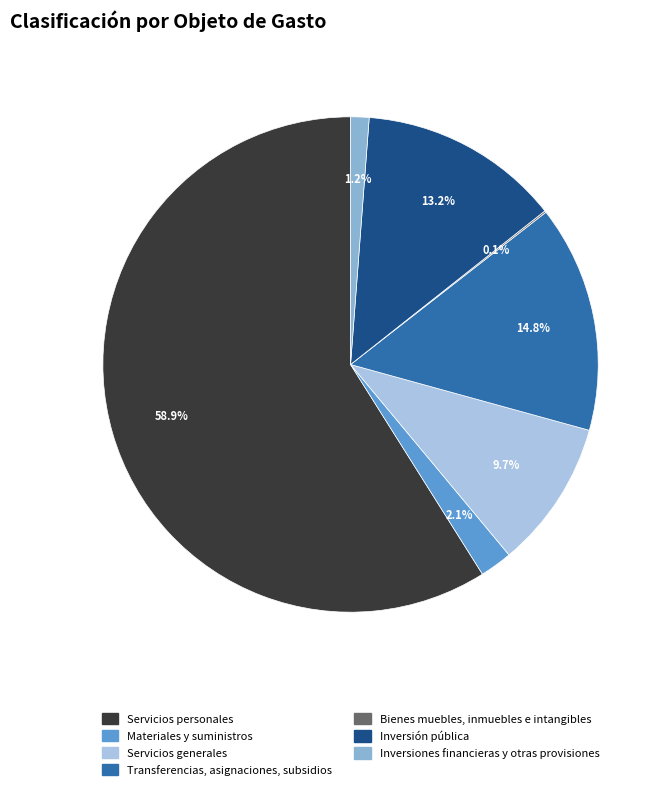

Which category has the biggest portion of the pie?

Servicios personales